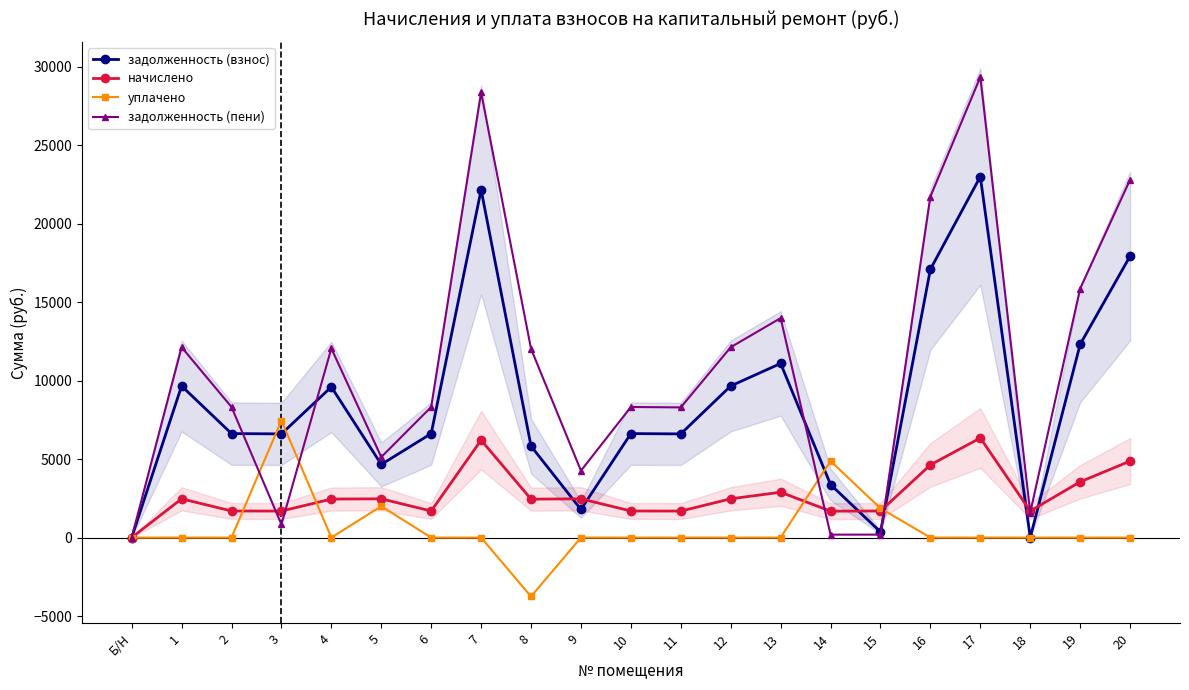

Is the value of задолженность (взнос) at 1 greater than the value of задолженность (пени) at 8?

No